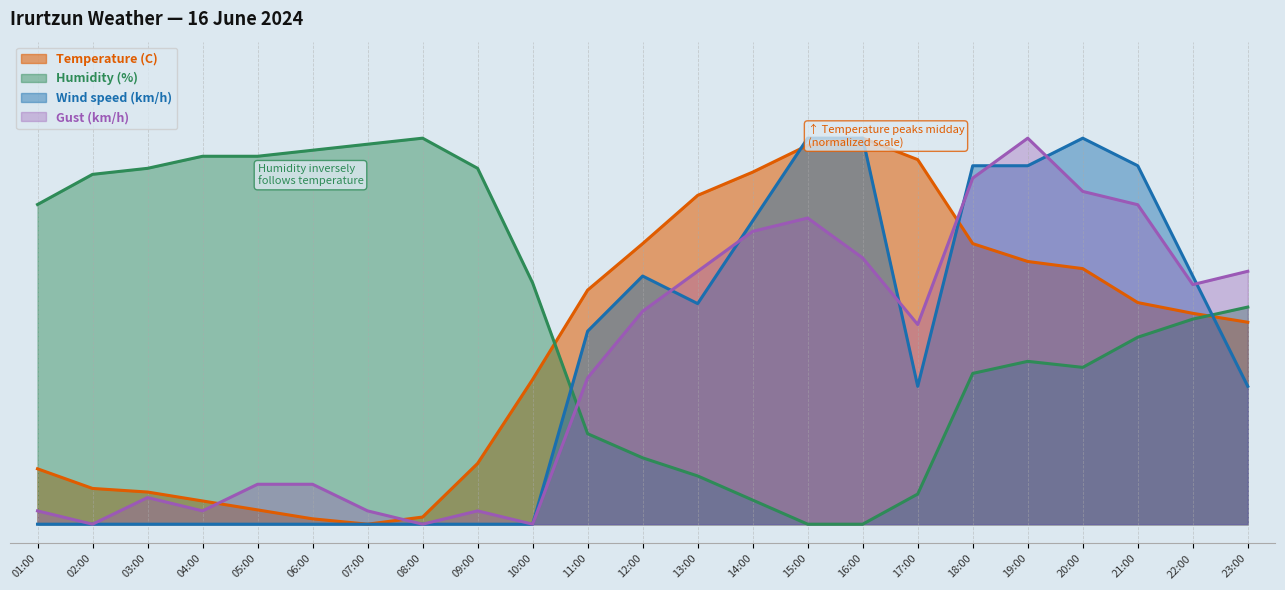

How many data points does each series have?

23